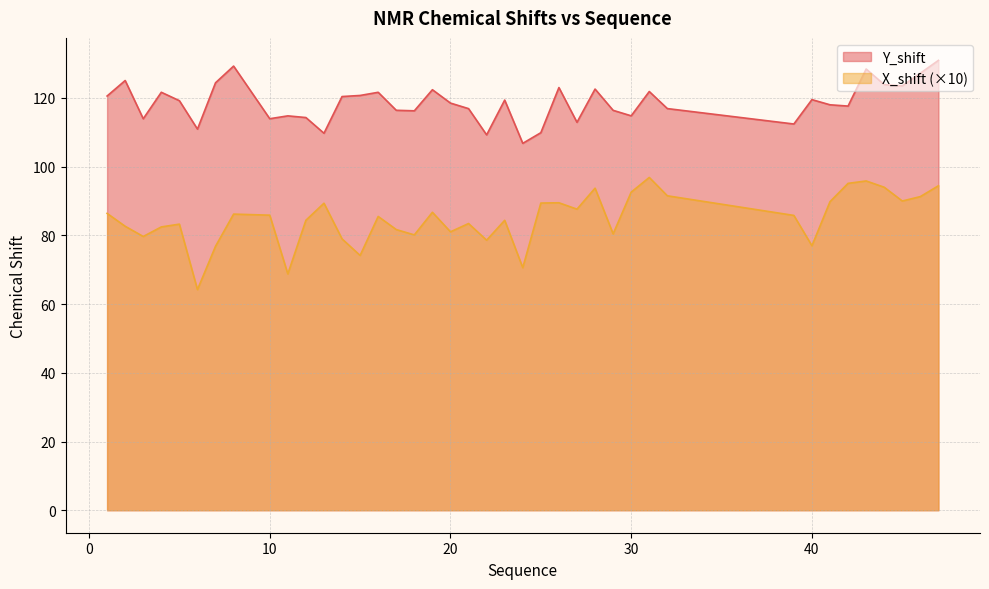

List the series in order of their peak value, lowest first.

X_shift (×10), Y_shift